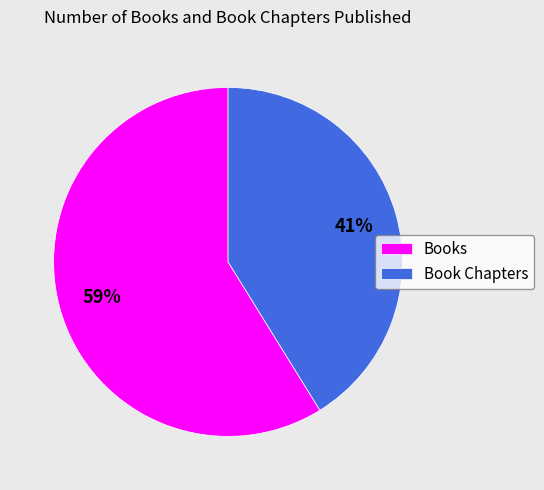

What is the ratio of the value at Books to the value at Book Chapters?

1.4